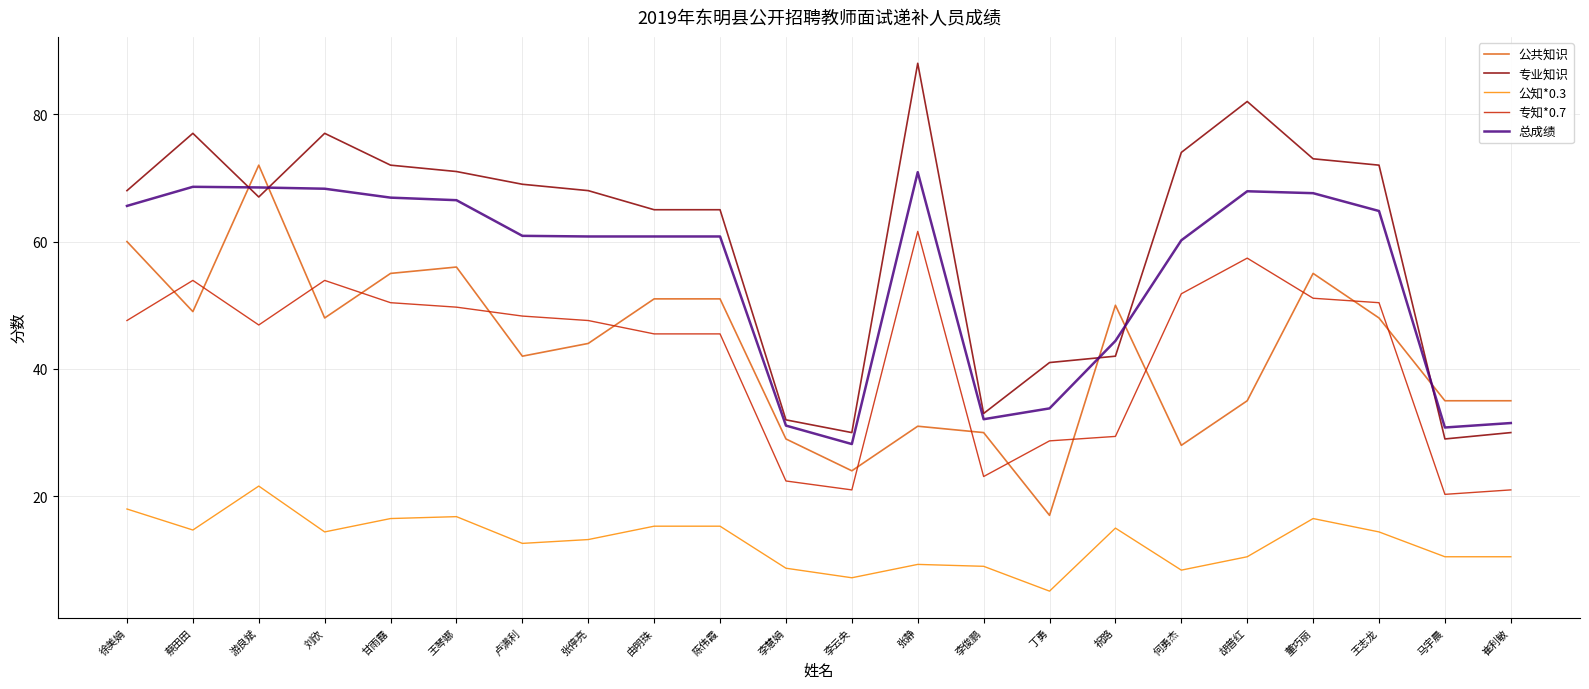

What are all the series names shown in the legend?

公共知识, 专业知识, 公知*0.3, 专知*0.7, 总成绩